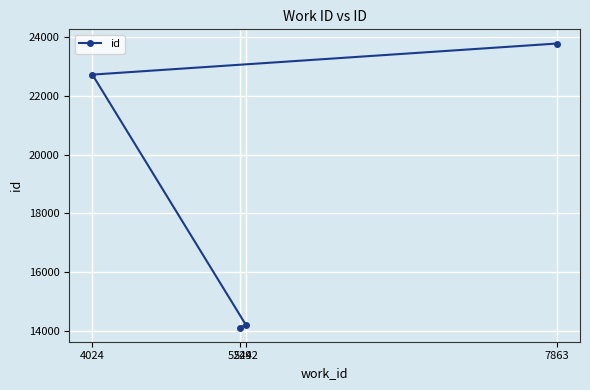

Rank the categories by value from lowest to highest.

5244, 5292, 4024, 7863